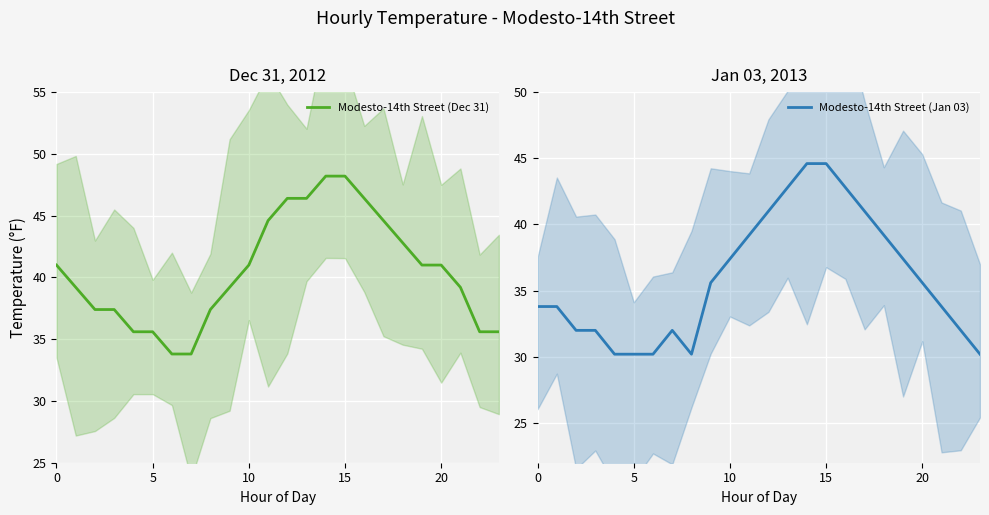

What is the maximum value for Modesto-14th Street (Jan 03)?

44.6